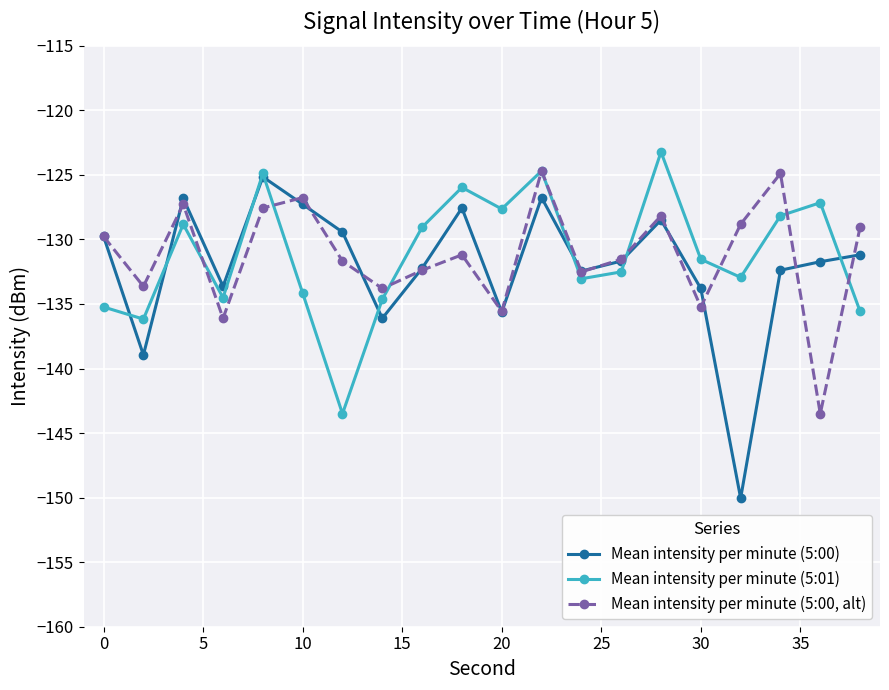

How many data points does each series have?

20